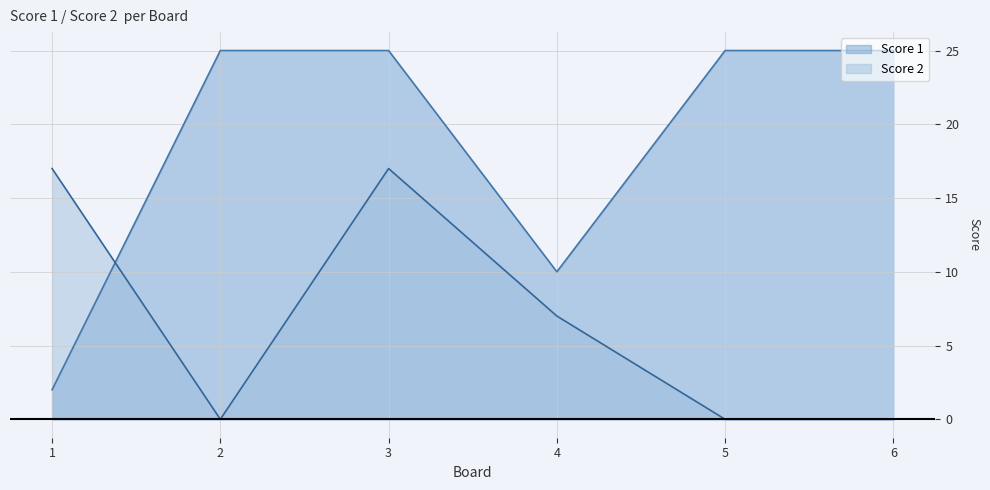

Which series has the largest range (max minus min)?

Score 1